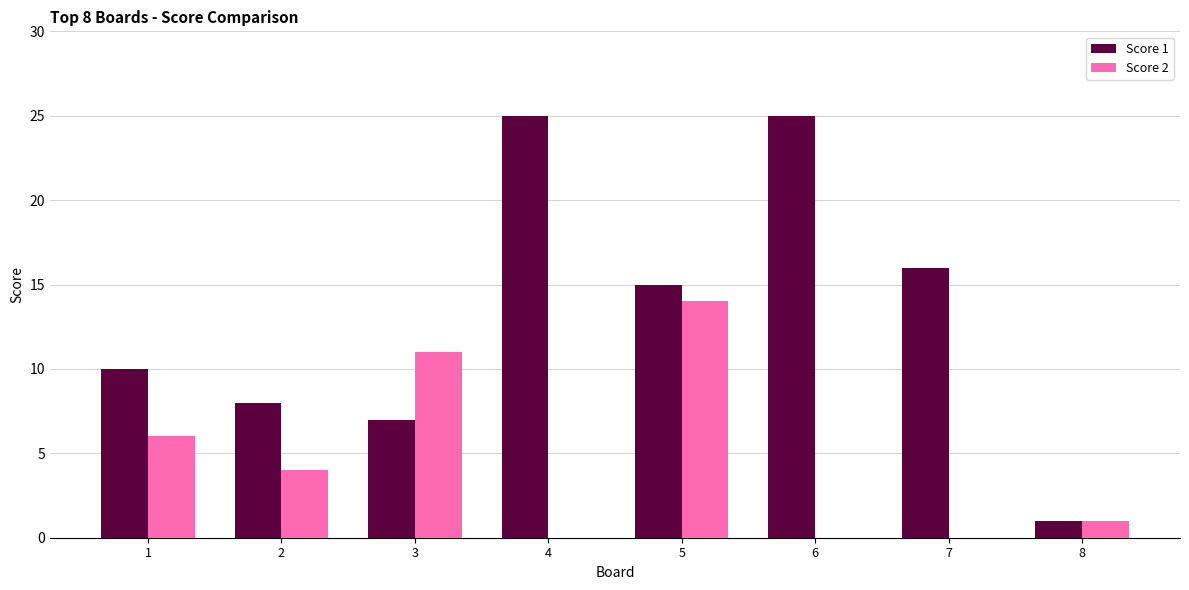

What is the maximum value shown in the chart?

25